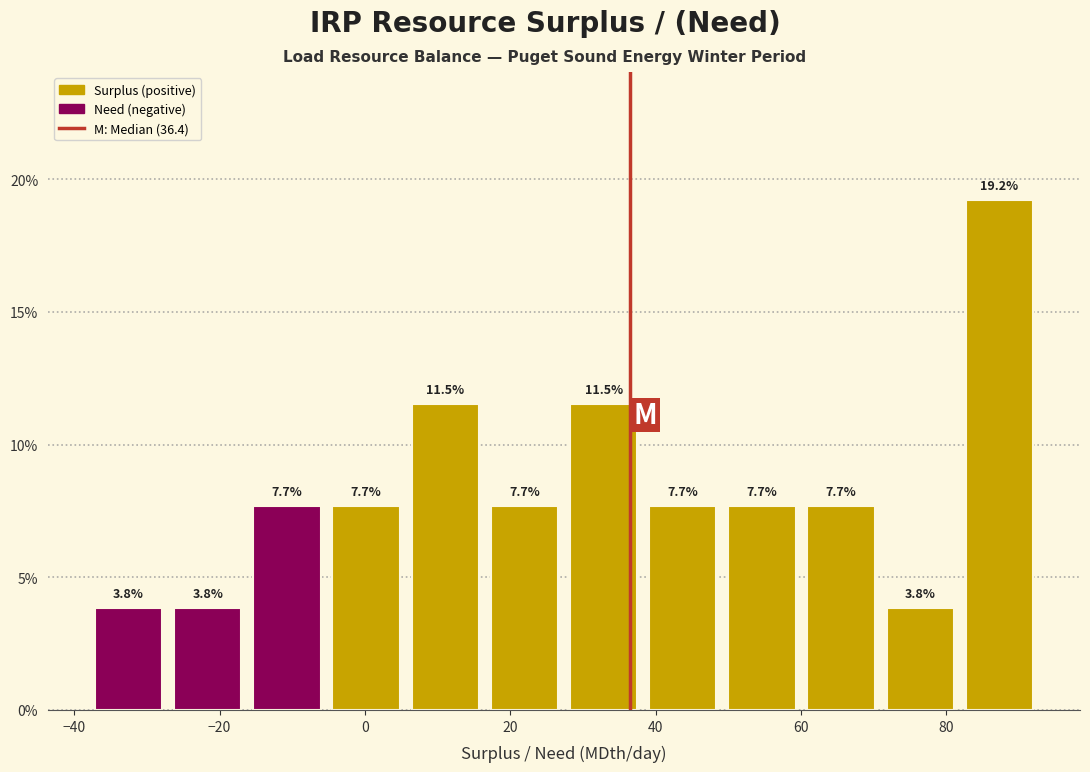

Reading left to right, transcribe this chart: for each bar, give the range it covers on the x-axis and its height. The bar edges are not printed on the chart, so give them approximately, as read against the axis.

-38 to -28: 3.8
-28 to -16: 3.8
-16 to -6: 7.7
-6 to 6: 7.7
6 to 16: 11.5
16 to 28: 7.7
28 to 38: 11.5
38 to 50: 7.7
50 to 60: 7.7
60 to 70: 7.7
70 to 82: 3.8
82 to 92: 19.2